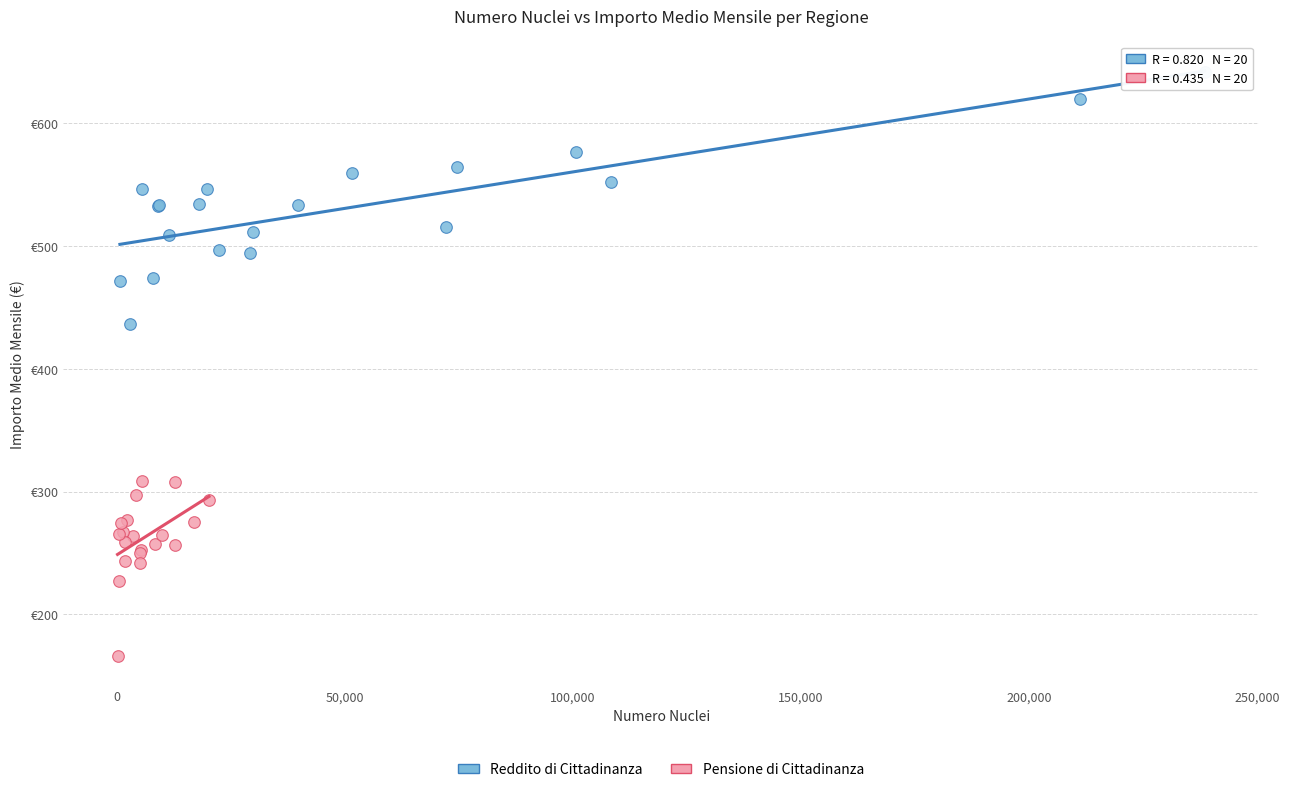

What are all the series names shown in the legend?

Reddito di Cittadinanza, Pensione di Cittadinanza